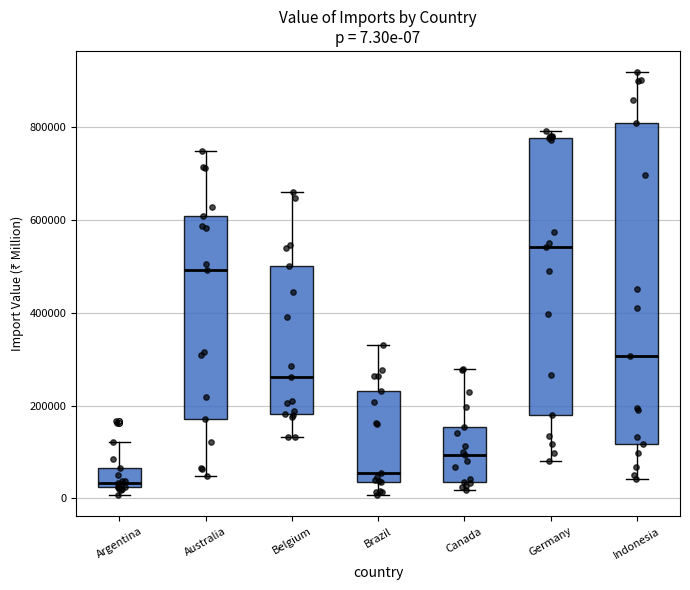

Which box's median line is the lowest?

Argentina